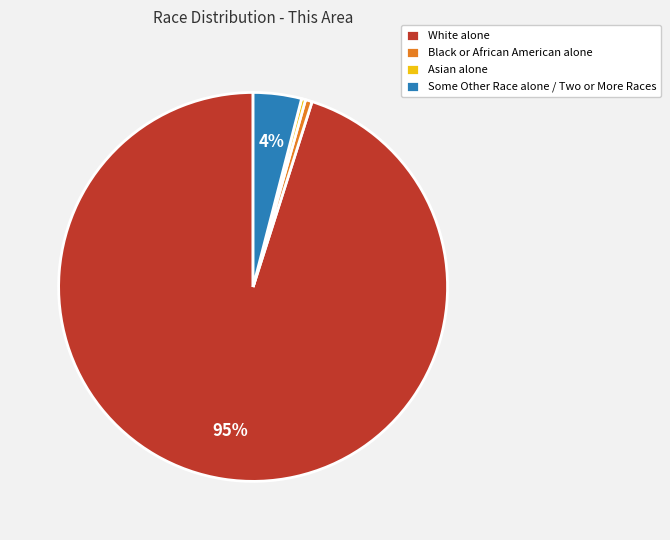

Which category has the biggest portion of the pie?

White alone